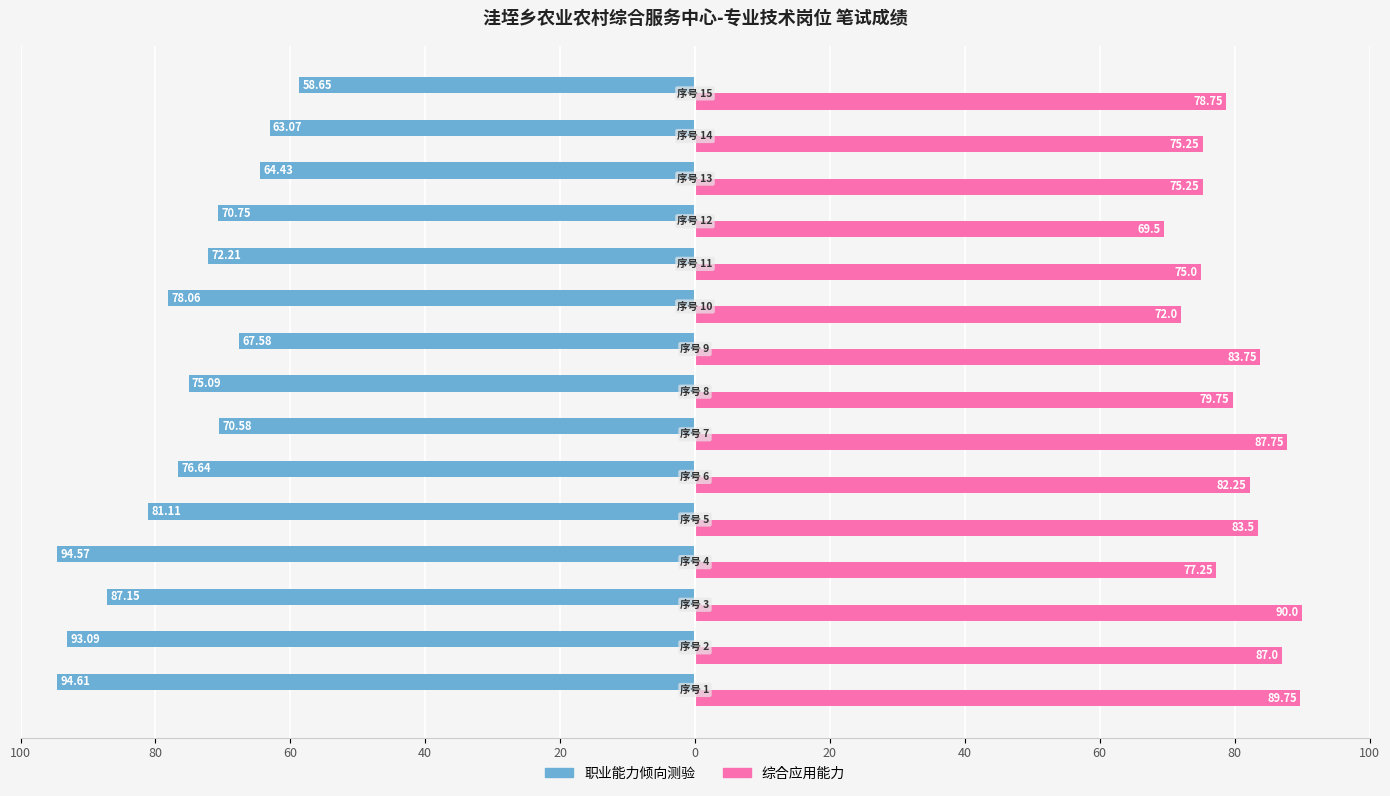

What are all the series names shown in the legend?

职业能力倾向测验, 综合应用能力